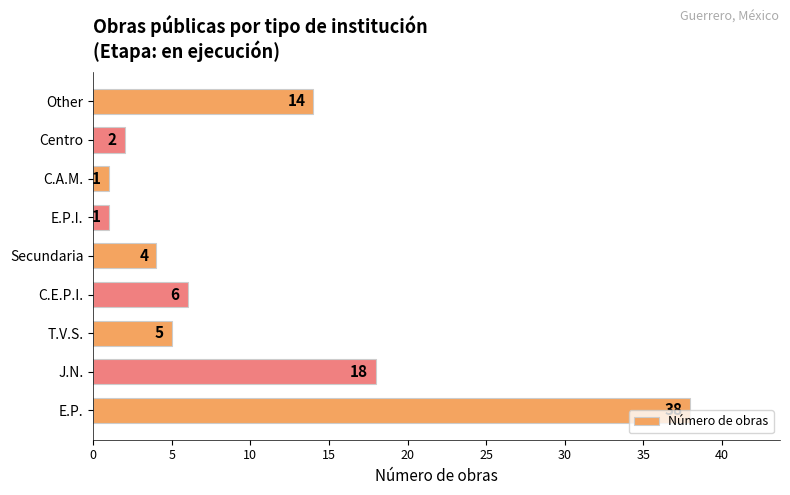

Reading top to bottom, what are all the values shown in this chart?

Other=14	Centro=2	C.A.M.=1	E.P.I.=1	Secundaria=4	C.E.P.I.=6	T.V.S.=5	J.N.=18	E.P.=38